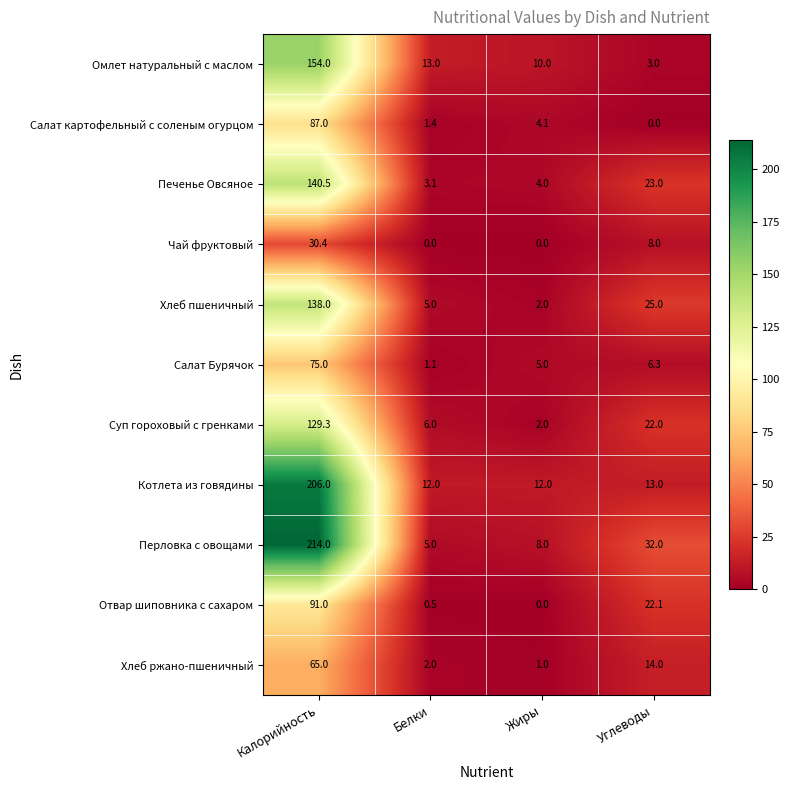

List the labels in order of Салат картофельный с соленым огурцом value, smallest first.

Углеводы, Белки, Жиры, Калорийность